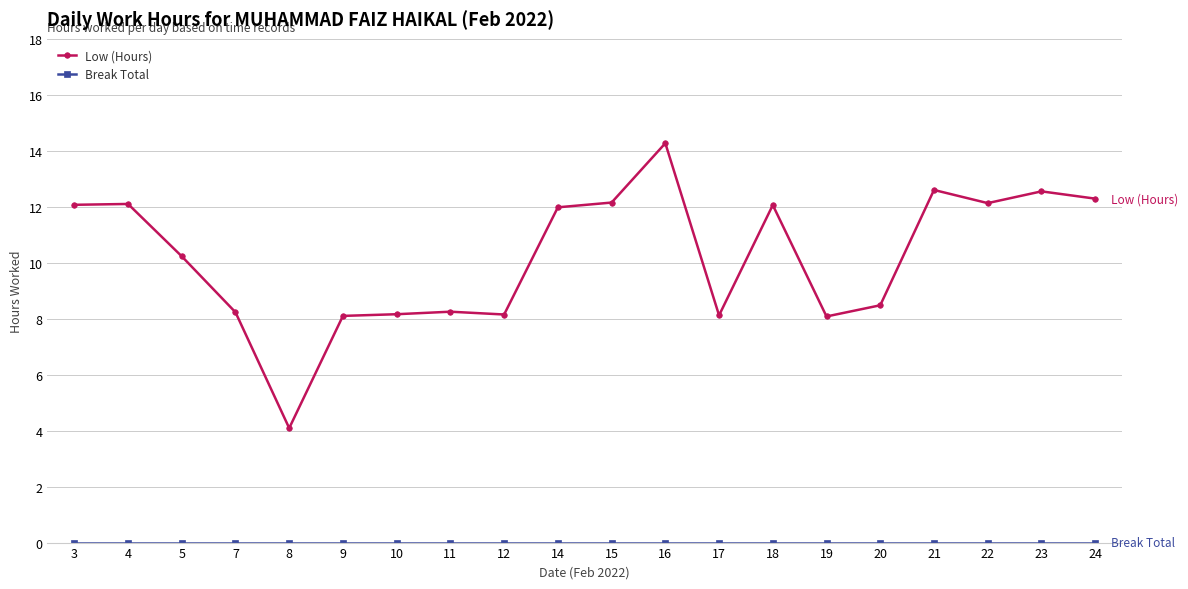

What is the difference between the maximum and second lowest values in the Low (Hours) series?

6.2